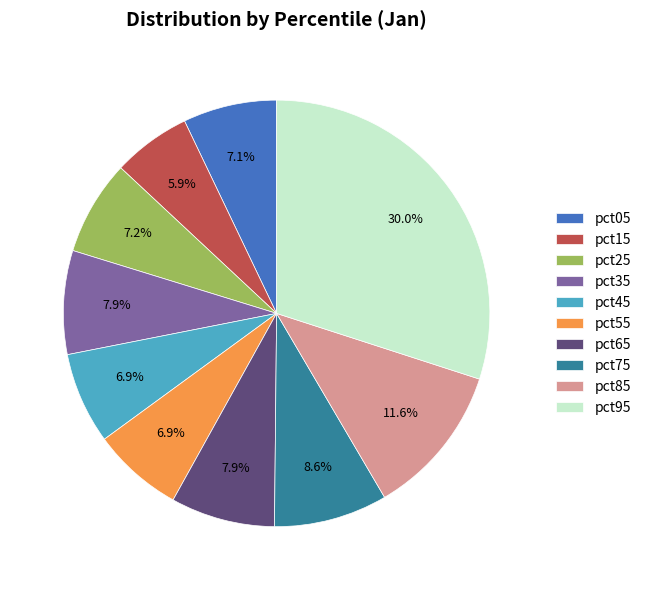

The pct65 slice represents 8% of the pie. True or false?

True